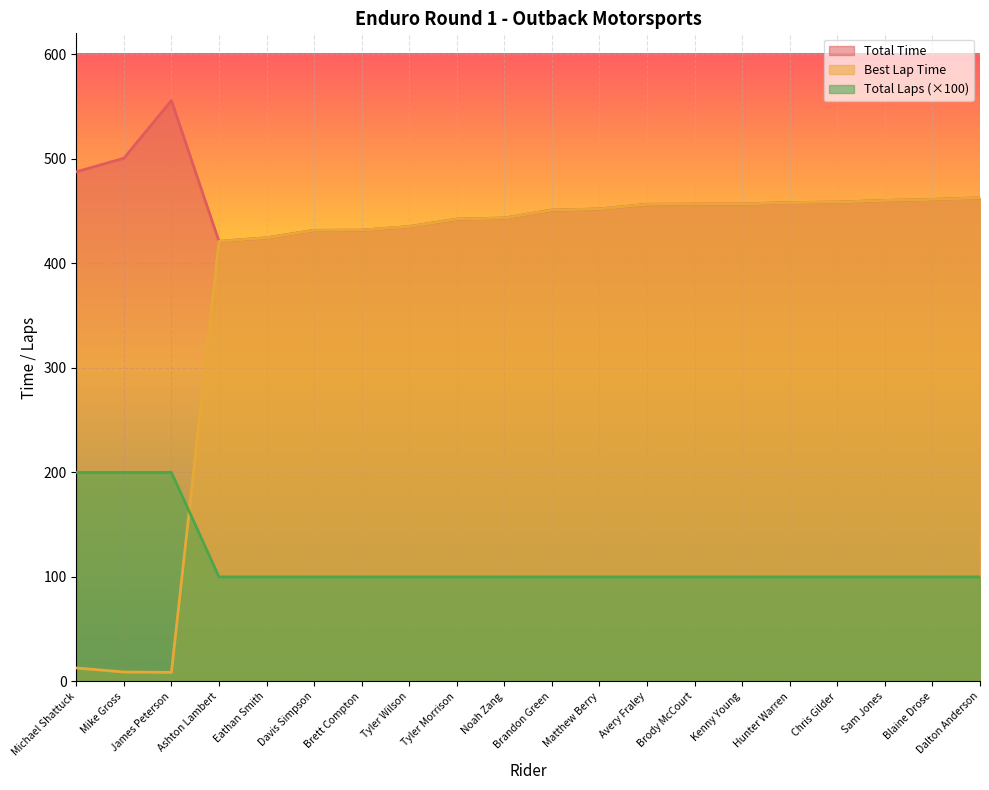

List the series in order of their peak value, lowest first.

Total Laps (×100), Best Lap Time, Total Time